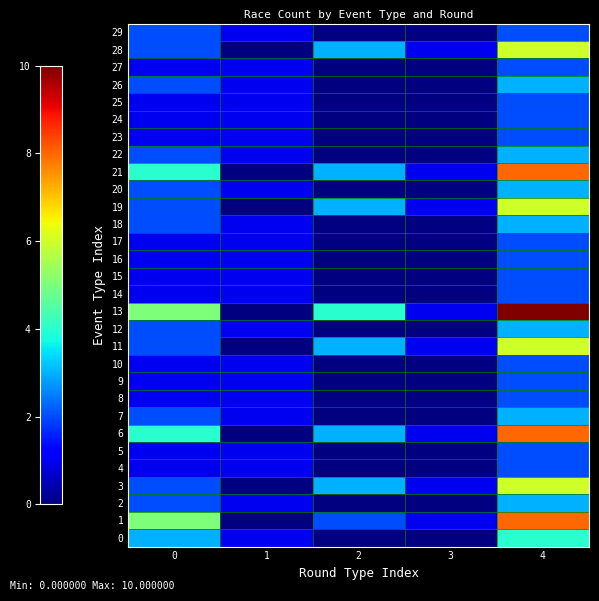

How many categories are shown in the chart?

5